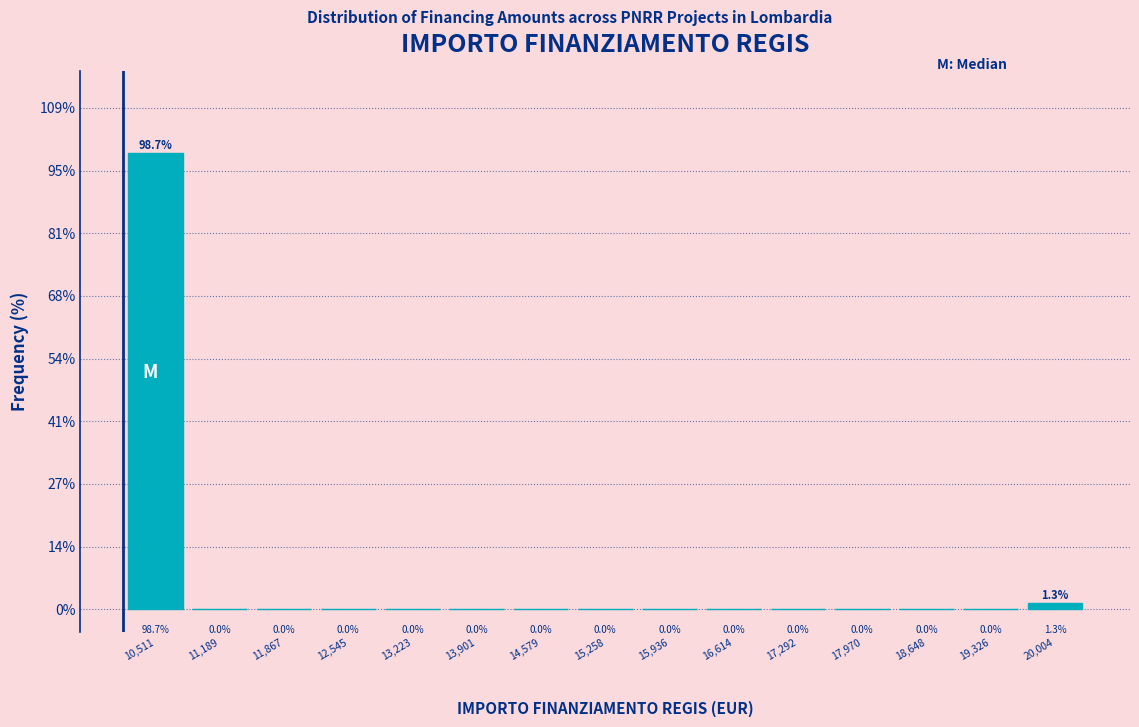

Which range on the x-axis has the tallest bar?

10200 to 10900